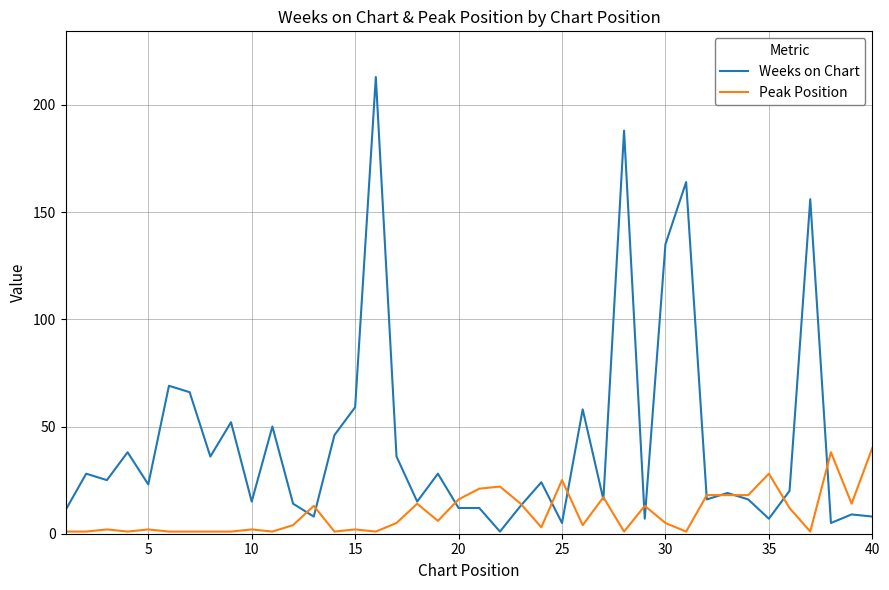

What is the difference between the maximum and minimum values in the Weeks on Chart series?

212